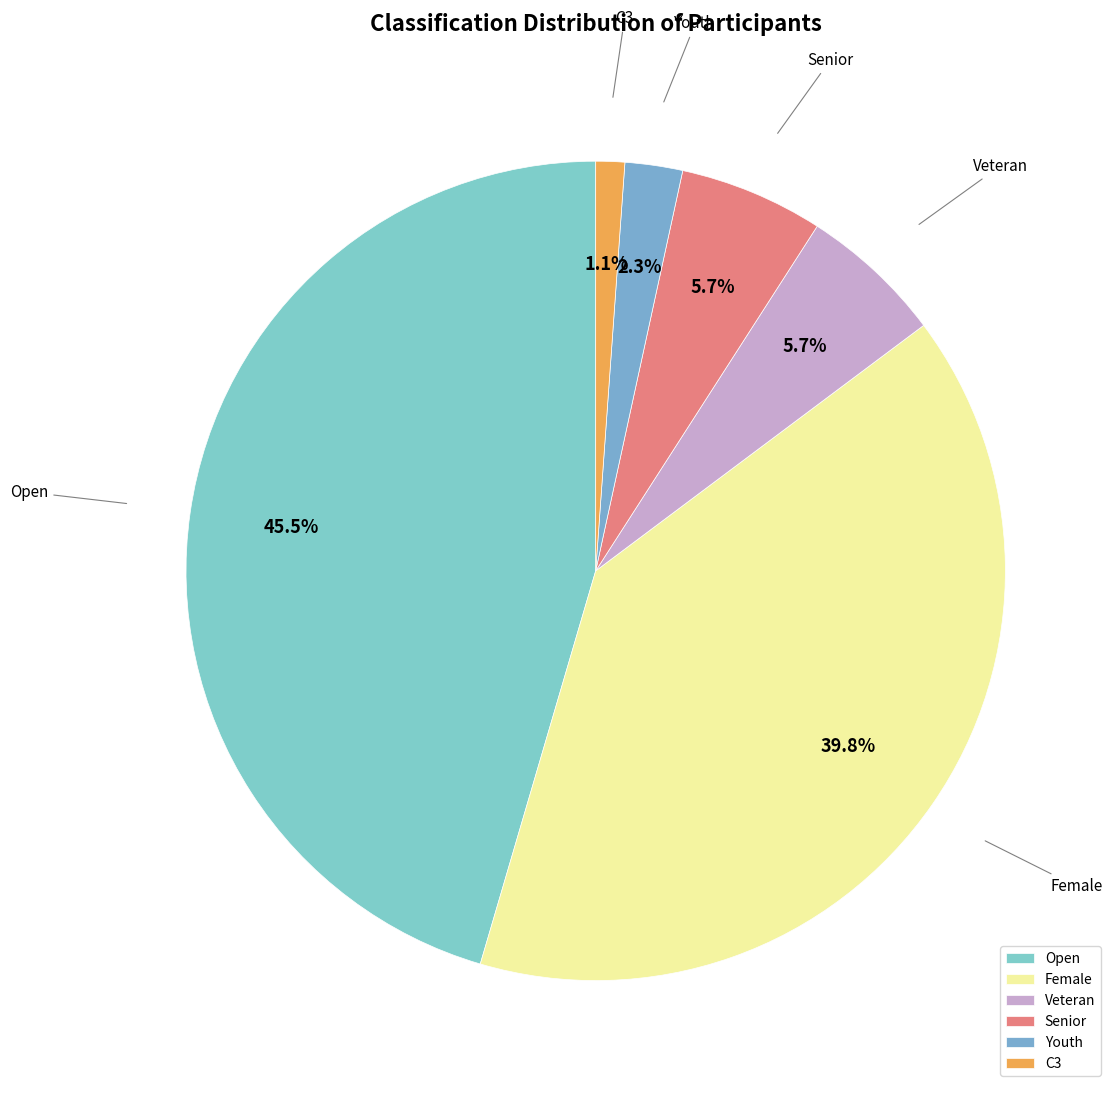

Which category has the biggest portion of the pie?

Open